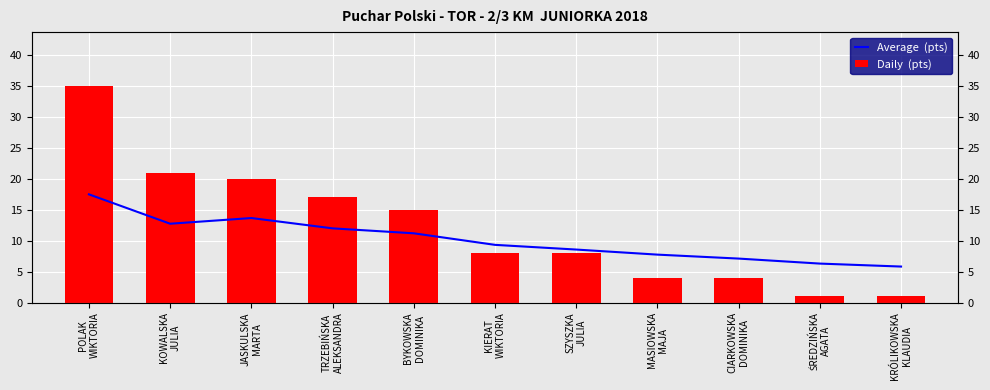

At which label does Average  (pts) reach its peak?

POLAK
WIKTORIA